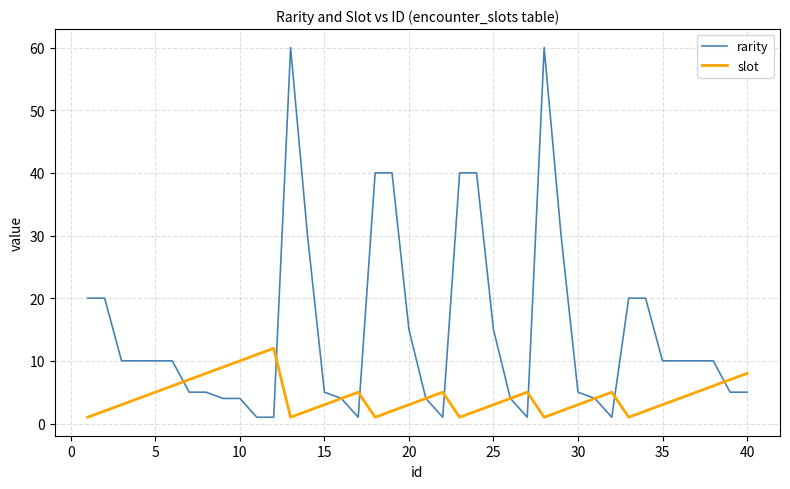

Which series has the largest range (max minus min)?

rarity